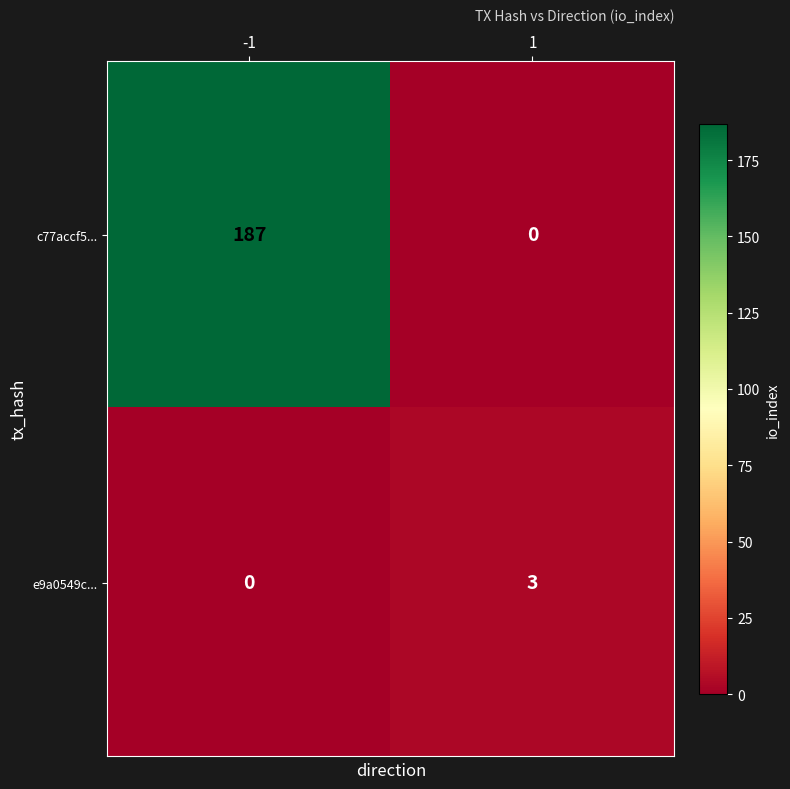

Which series changed the most between -1 and 1?

c77accf5...